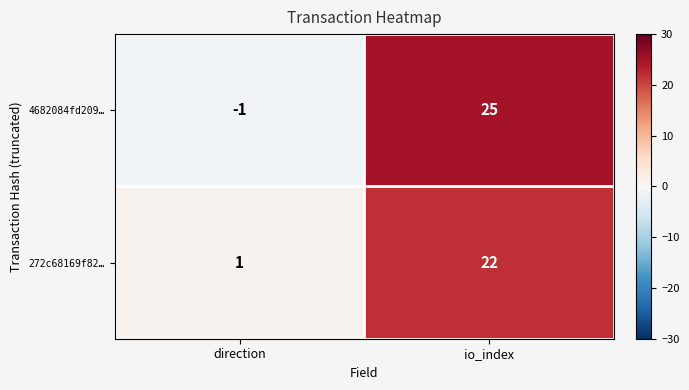

Rank the series at direction from lowest to highest value.

4682084fd209…, 272c68169f82…